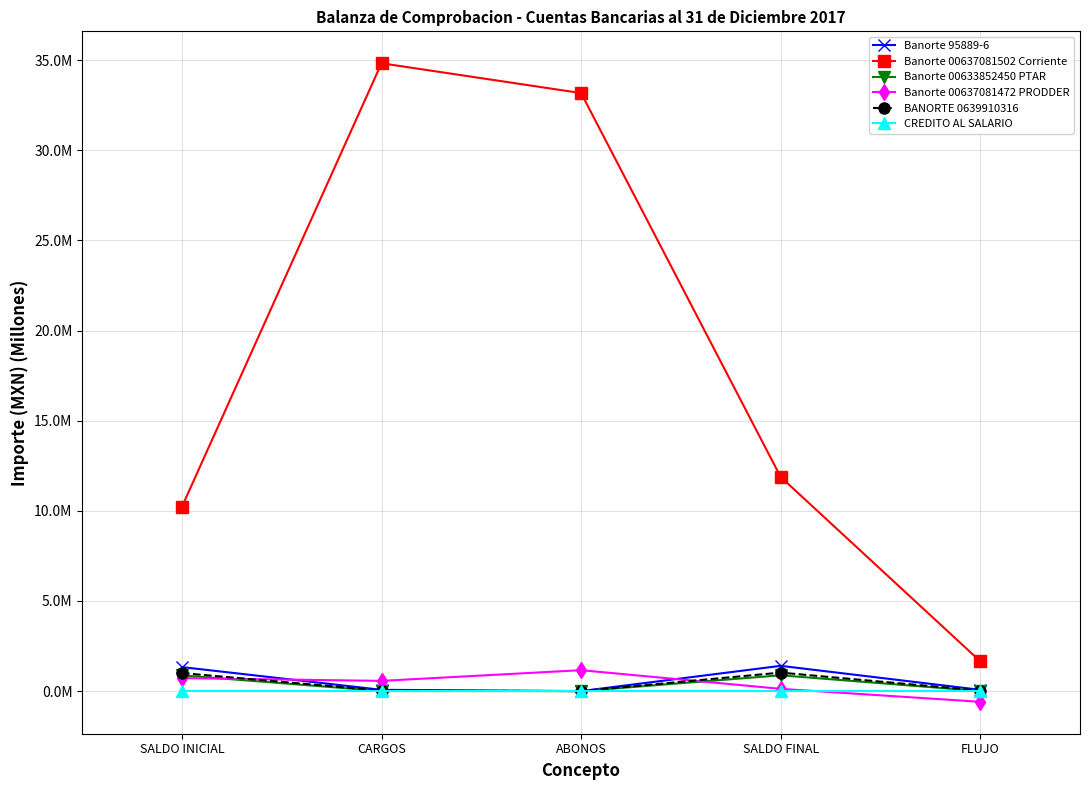

True or false: Banorte 95889-6 and Banorte 00637081502 Corriente intersect in this chart.

False